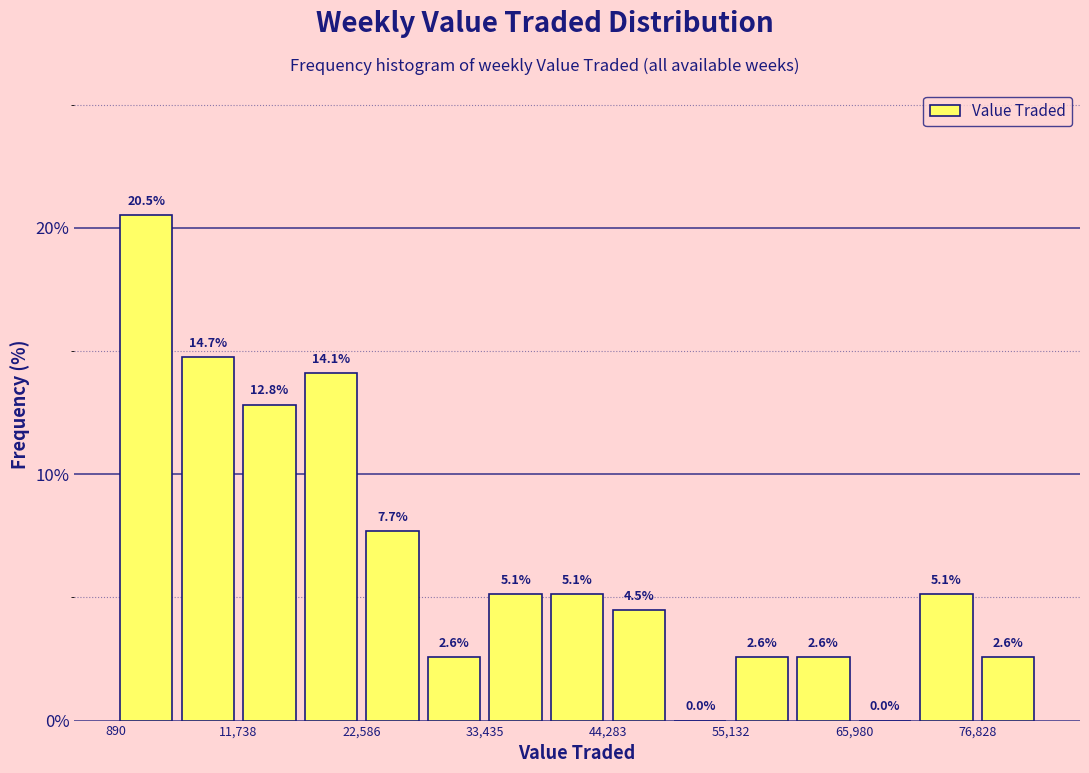

Around what value on the x-axis is the tallest bar? Give the approximate position of its centre, as read against the axis.

4000